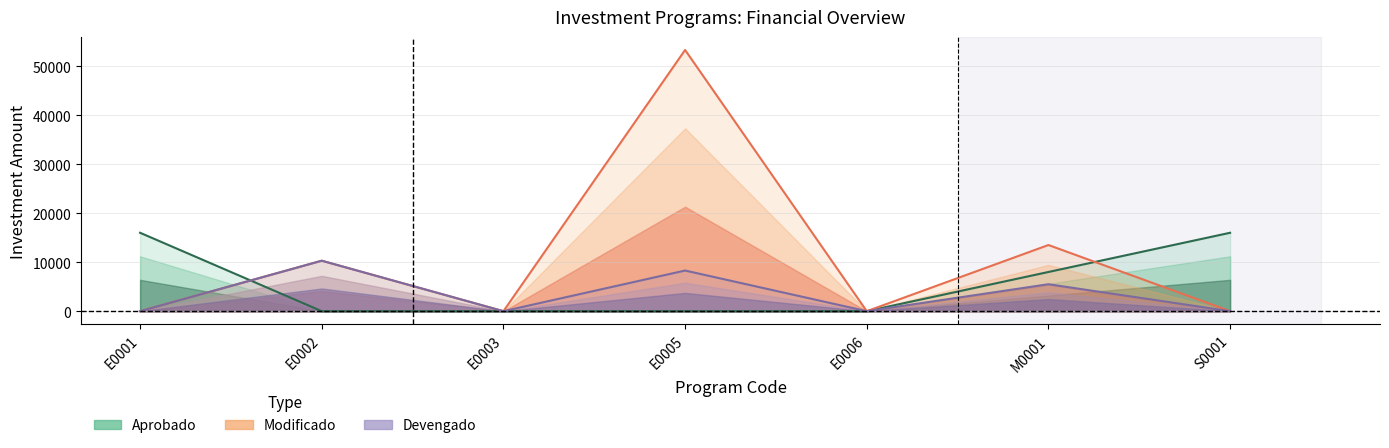

At how many categories does at least one series exceed 6280?

5